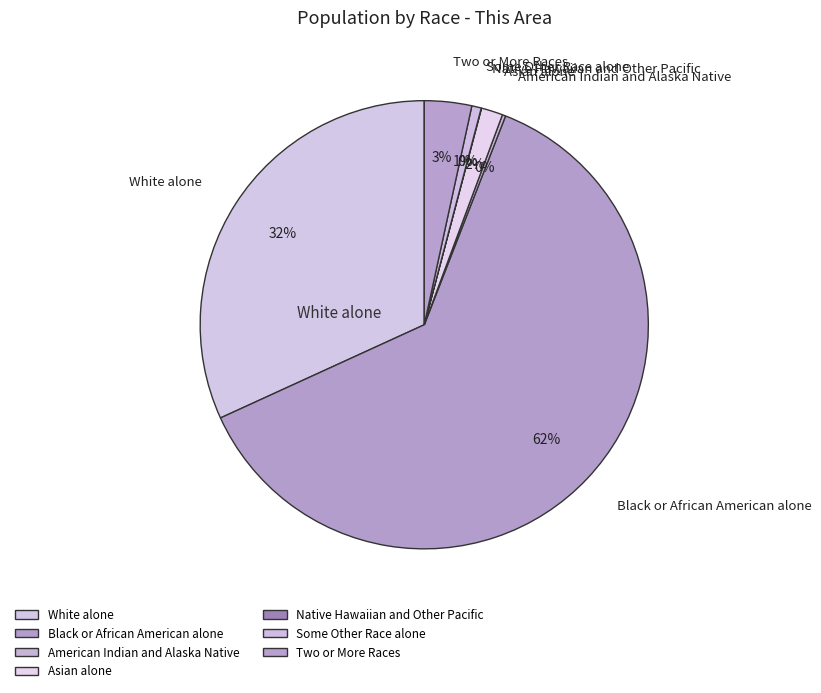

Which slice is the smallest?

Native Hawaiian and Other Pacific